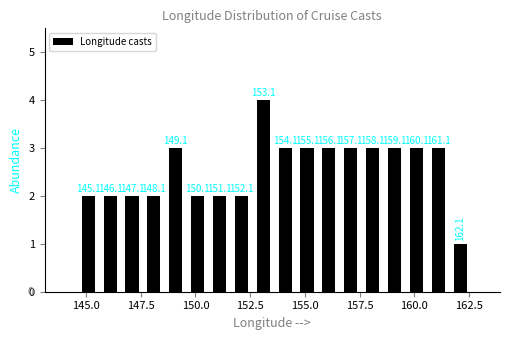

Read against the x-axis, roughly where is the centre of the tallest bar?

153.0